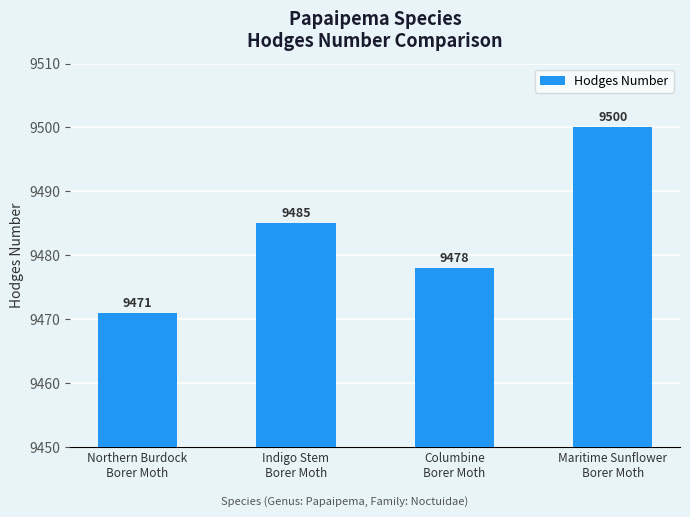

What is the difference between the maximum and minimum values?

29